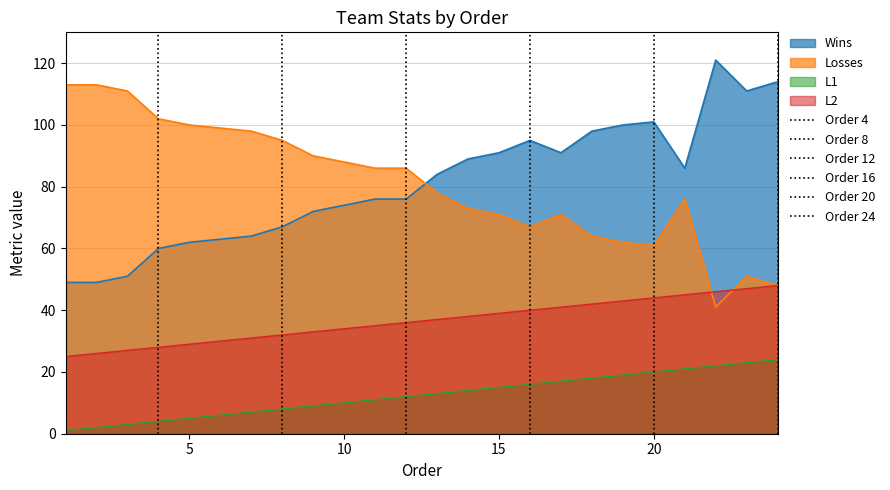

What is the highest value of the Losses series?

113